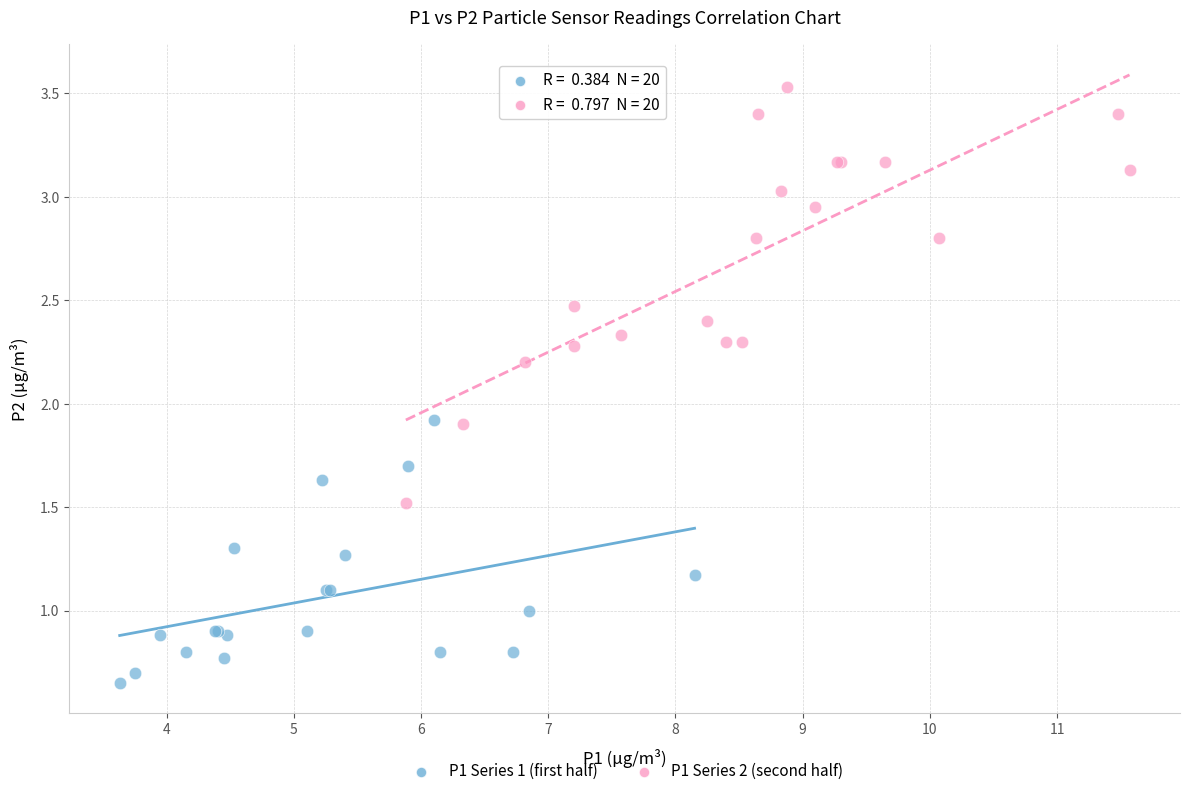

Which series contains the lowest Y value?

P1 Series 1 (first half)